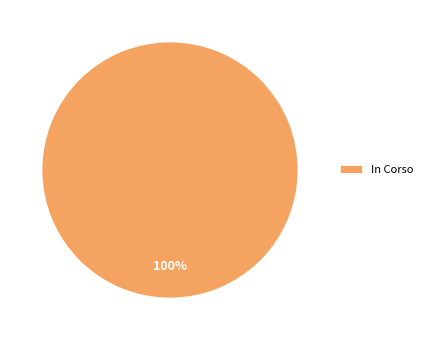

Rank the categories by value from lowest to highest.

In Corso